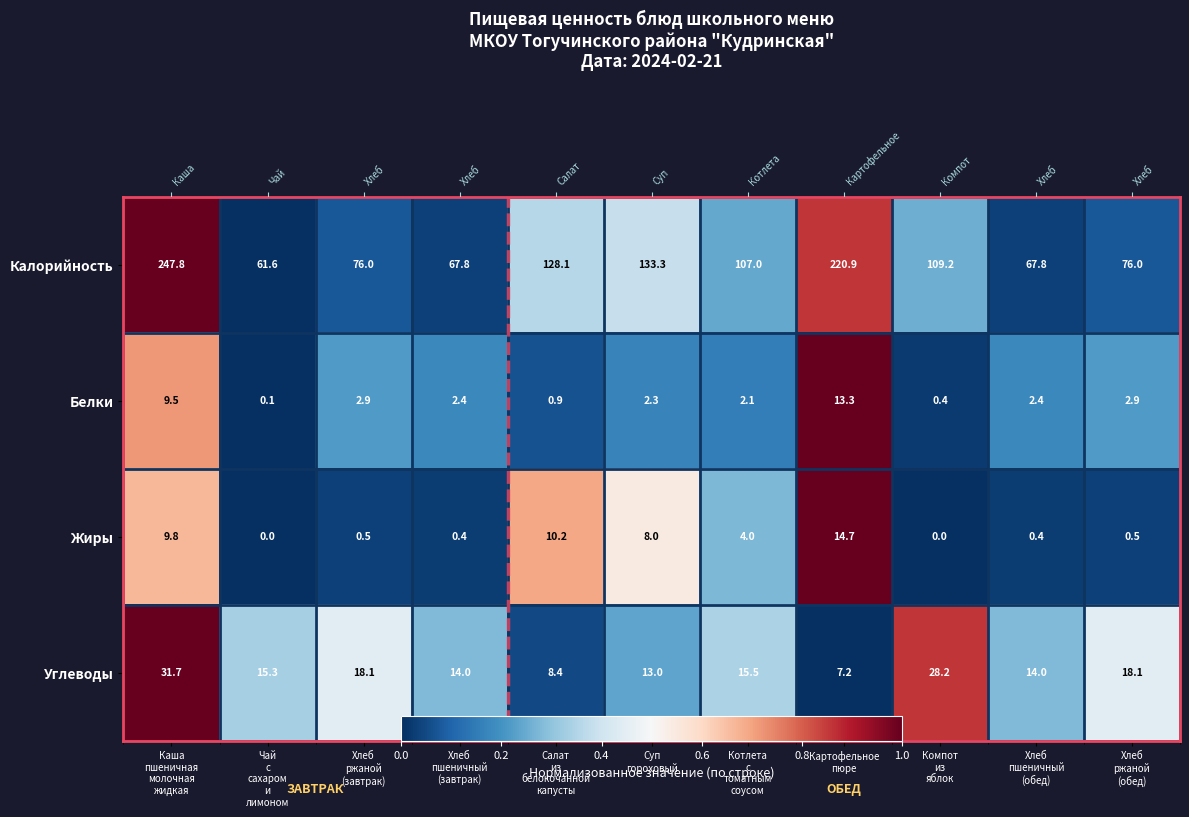

Which series has the widest spread of values?

Калорийность